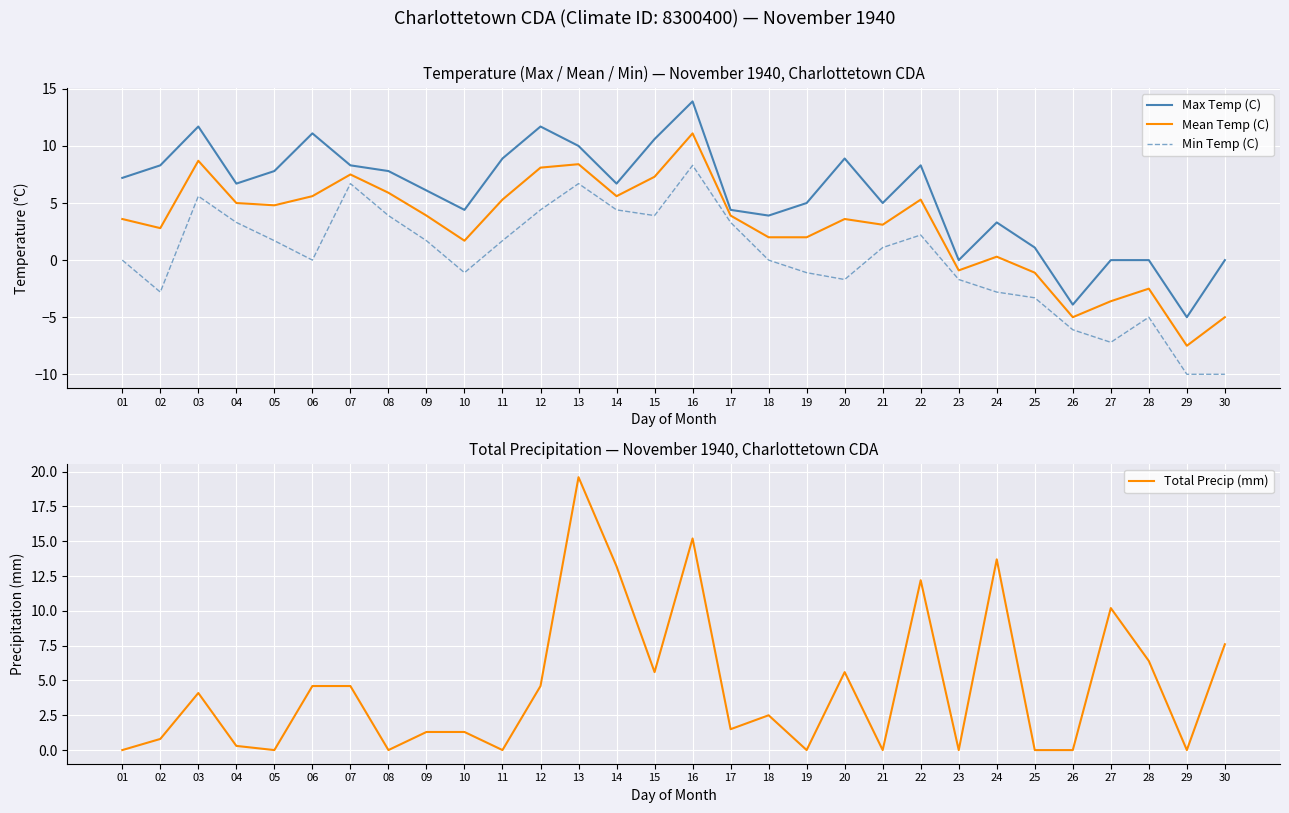

What is the sum of the Max Temp (C) values at 14 and 16?

20.6